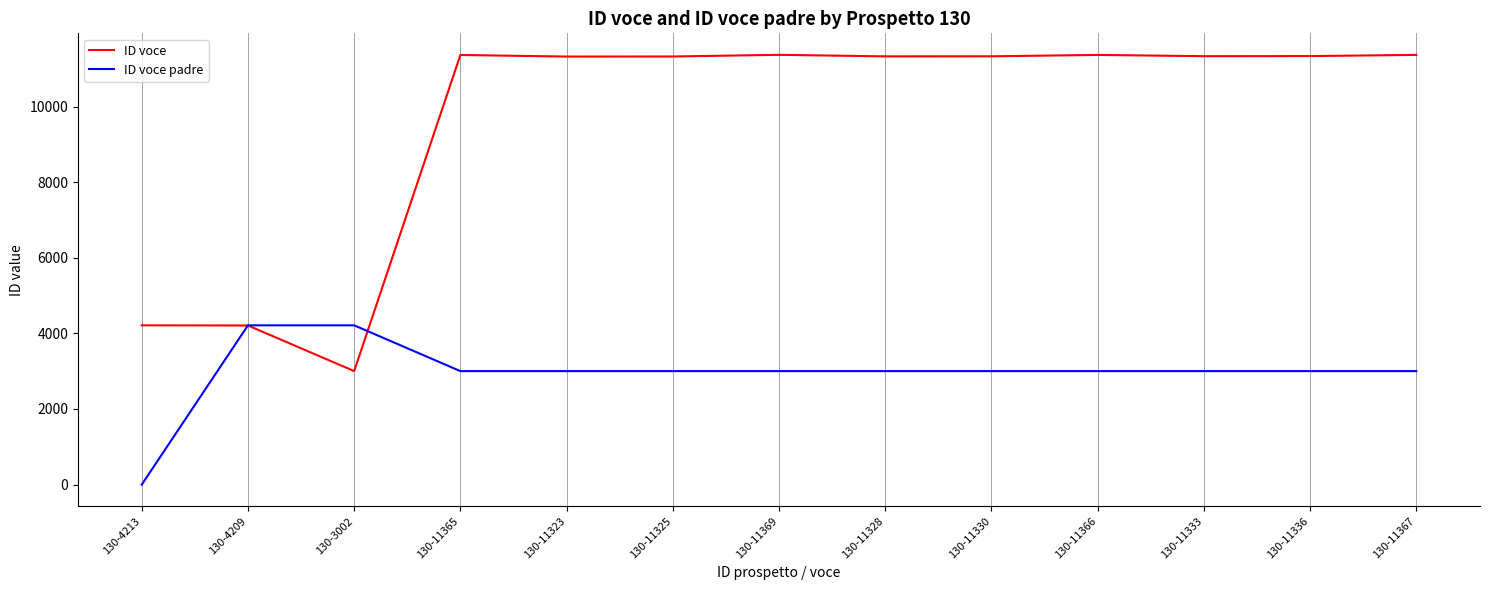

At 130-4213, list the series in order from smallest to largest.

ID voce padre, ID voce